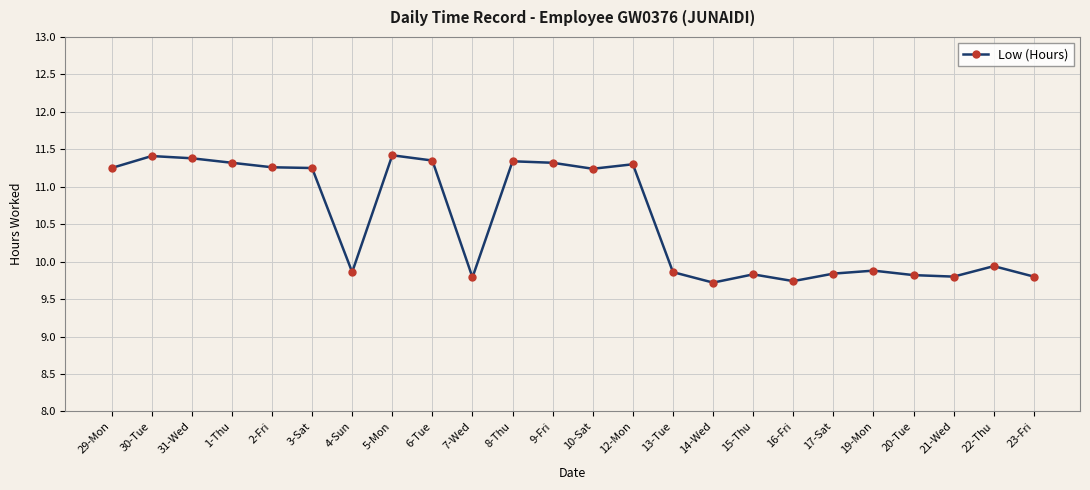

True or false: the data shows 9.9 at 4-Sun.

True